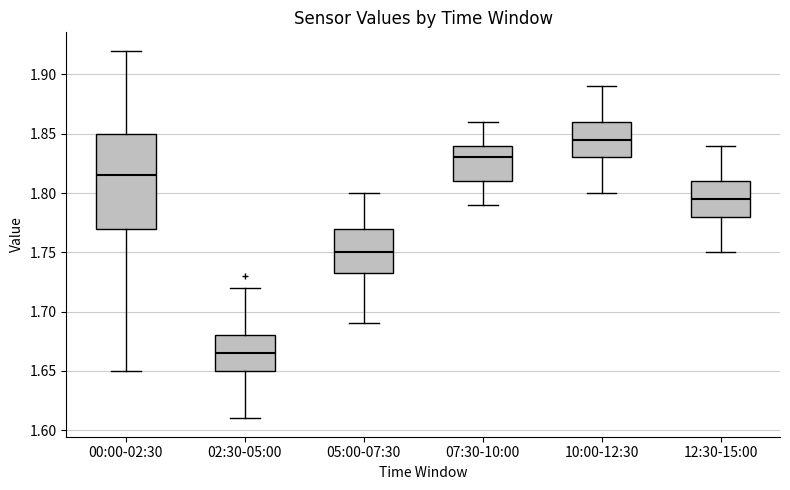

Which box's median line is the highest?

10:00-12:30